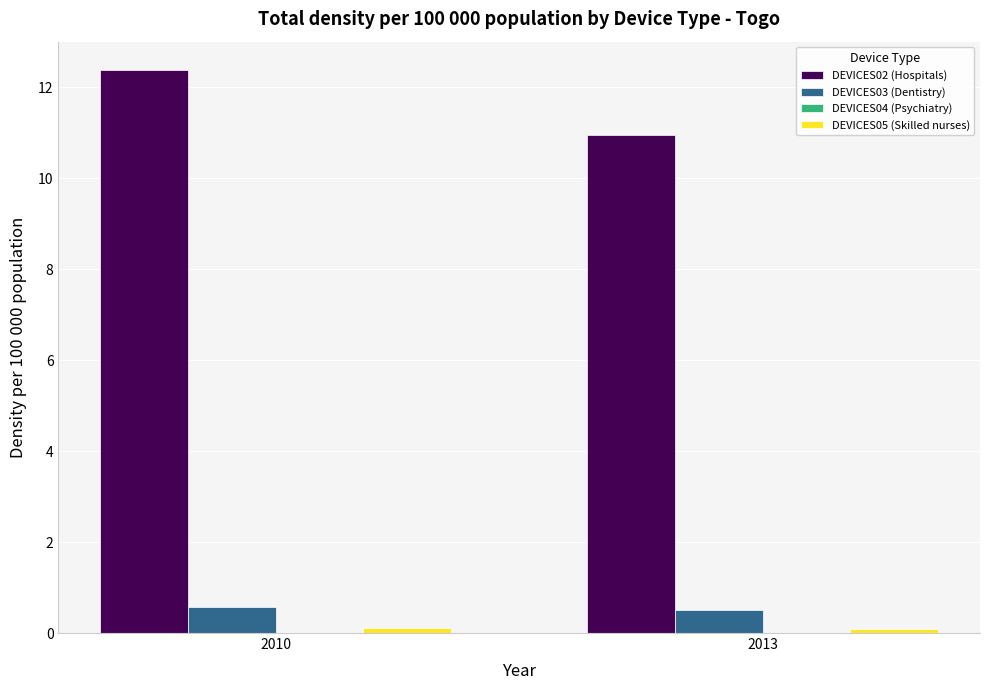

What is the sum of all DEVICES02 (Hospitals) values?

23.3